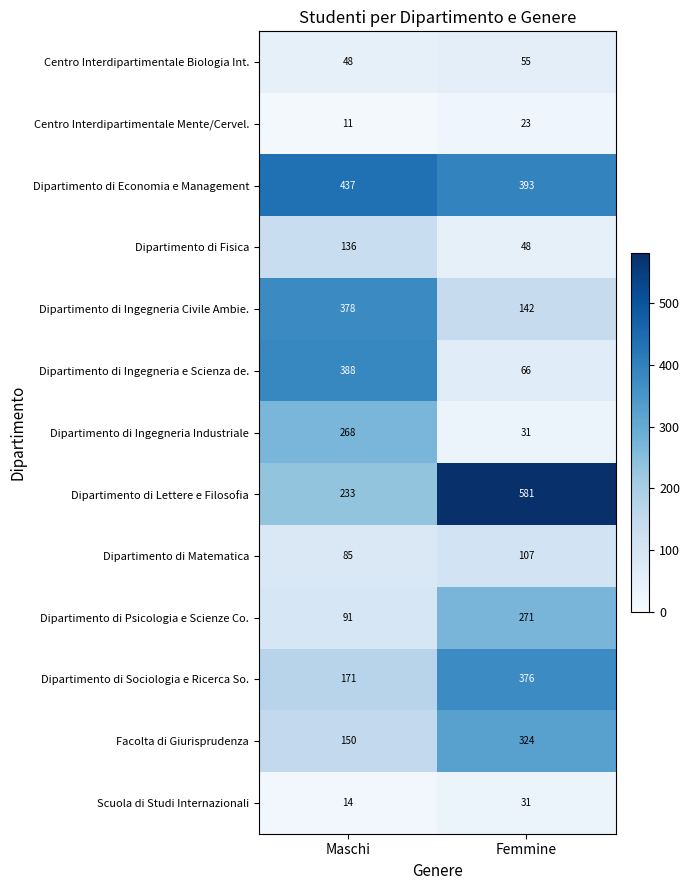

At which category is the sum across all series the highest?

Femmine